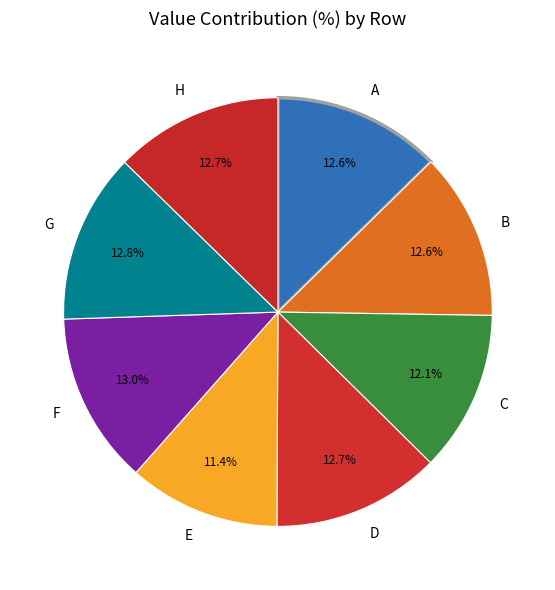

Does G represent more than half of the total?

No